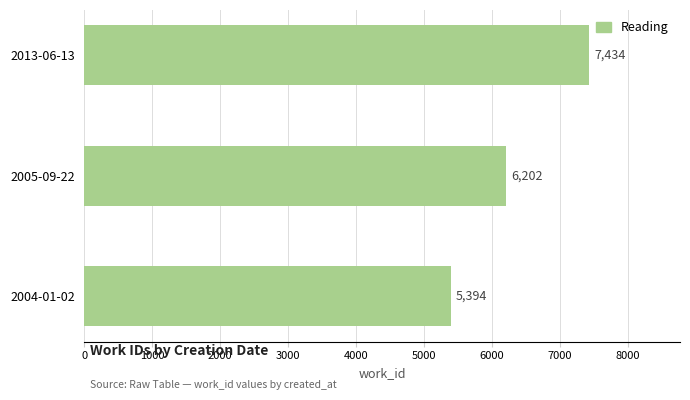

Reading bottom to top, list all the values displayed in this chart.

2004-01-02=5394	2005-09-22=6202	2013-06-13=7434